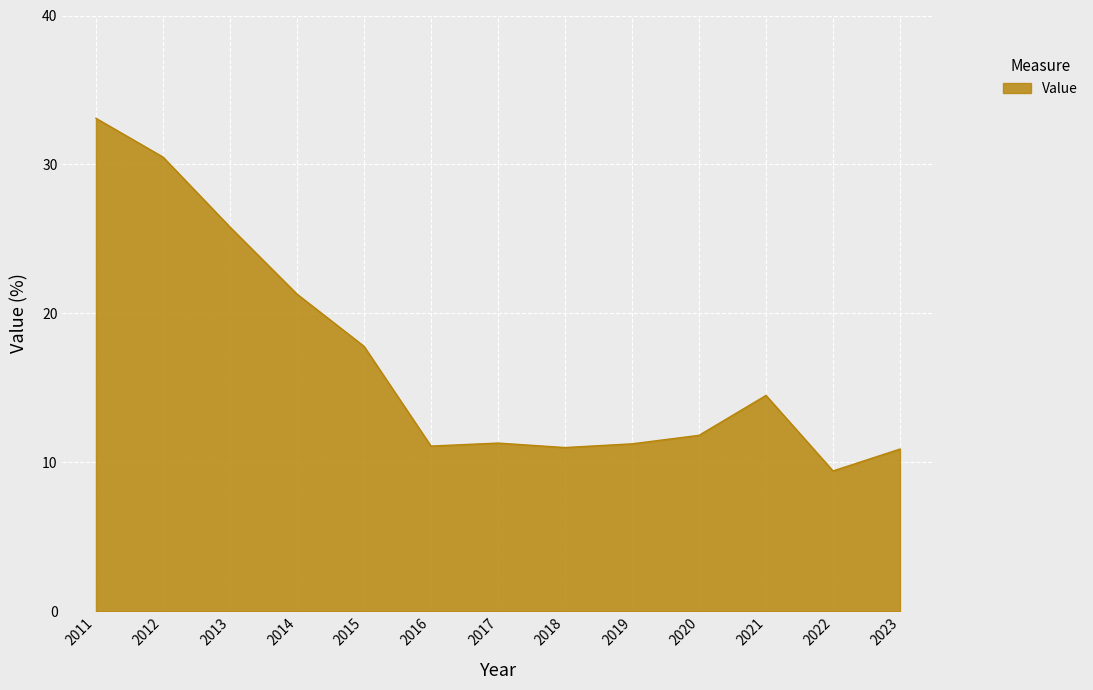

True or false: the data shows 14.5 at 2021.

True